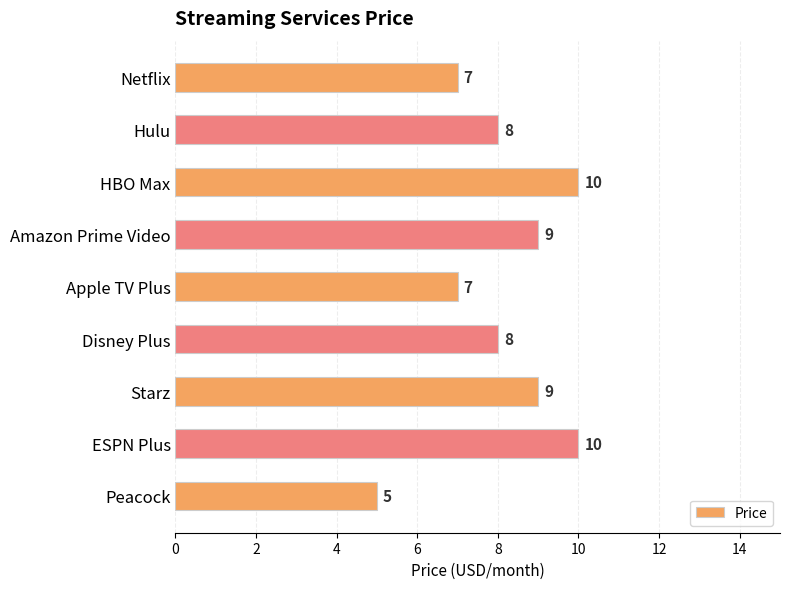

Which has a higher value, Apple TV Plus or HBO Max?

HBO Max